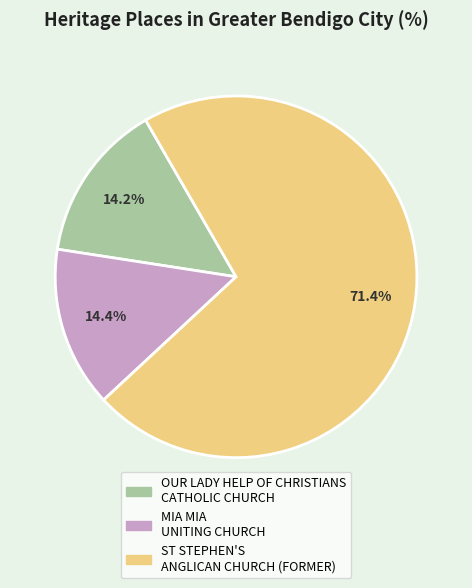

Which category accounts for the majority?

ST STEPHEN'S ANGLICAN CHURCH (FORMER)